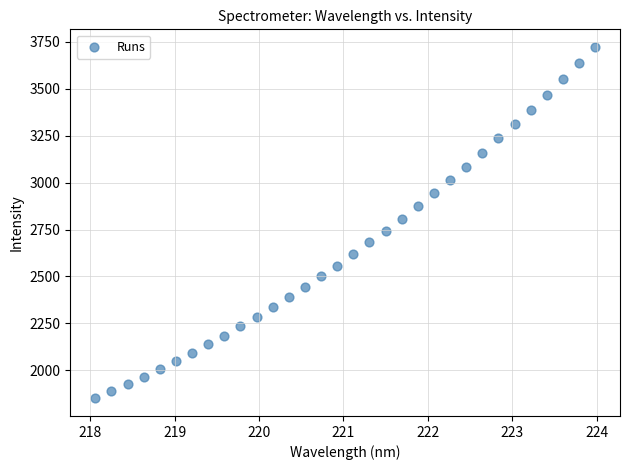

What is the range of X values (max minus min)?

5.9